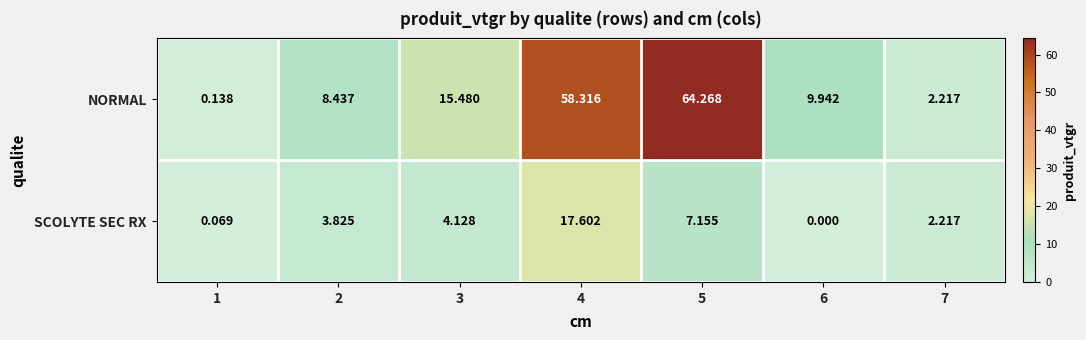

Is the value of SCOLYTE SEC RX at 6 greater than the value of NORMAL at 7?

No